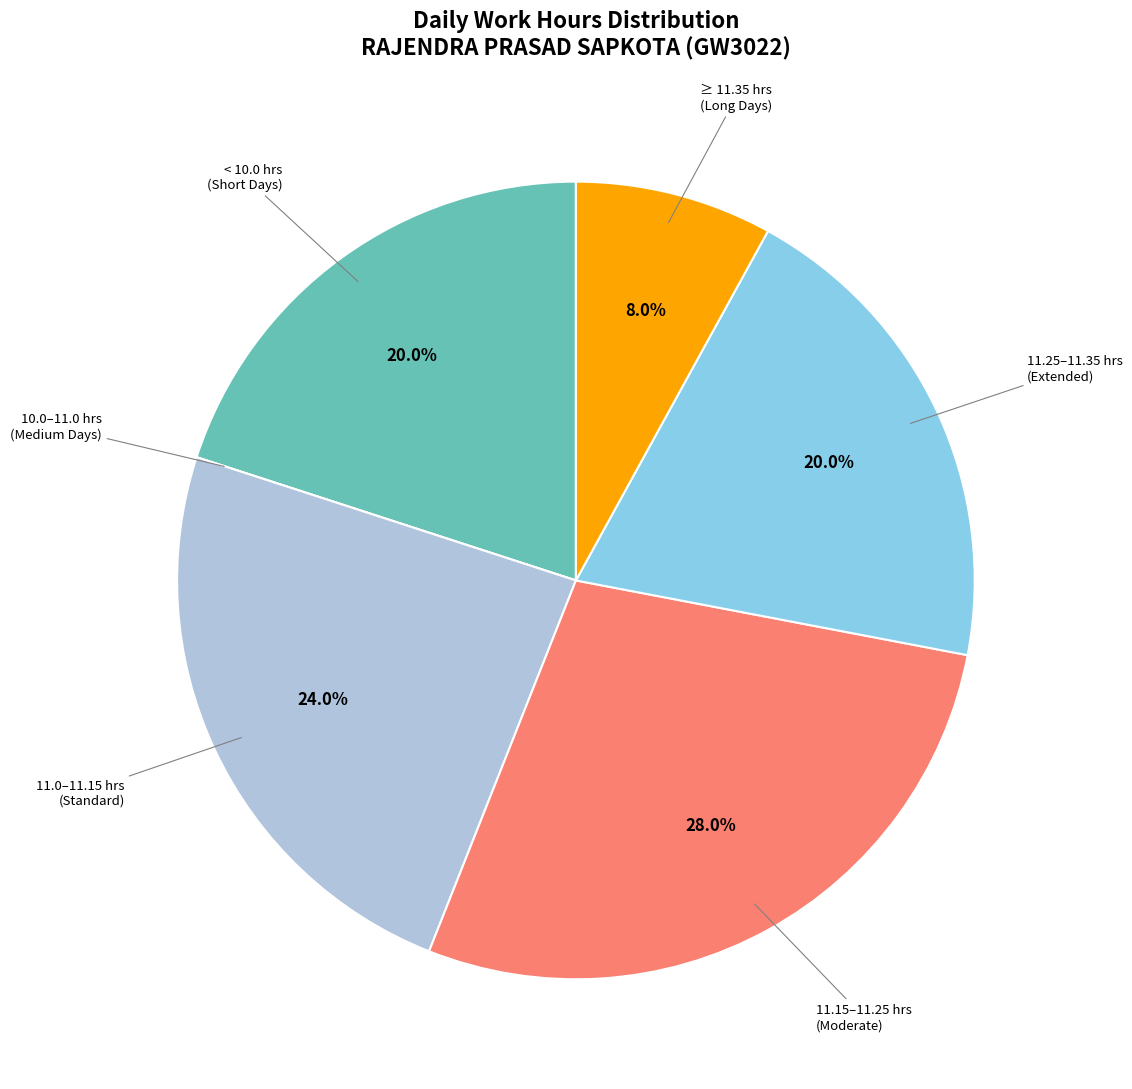

To the nearest percent, what is the average slice percentage?

17%